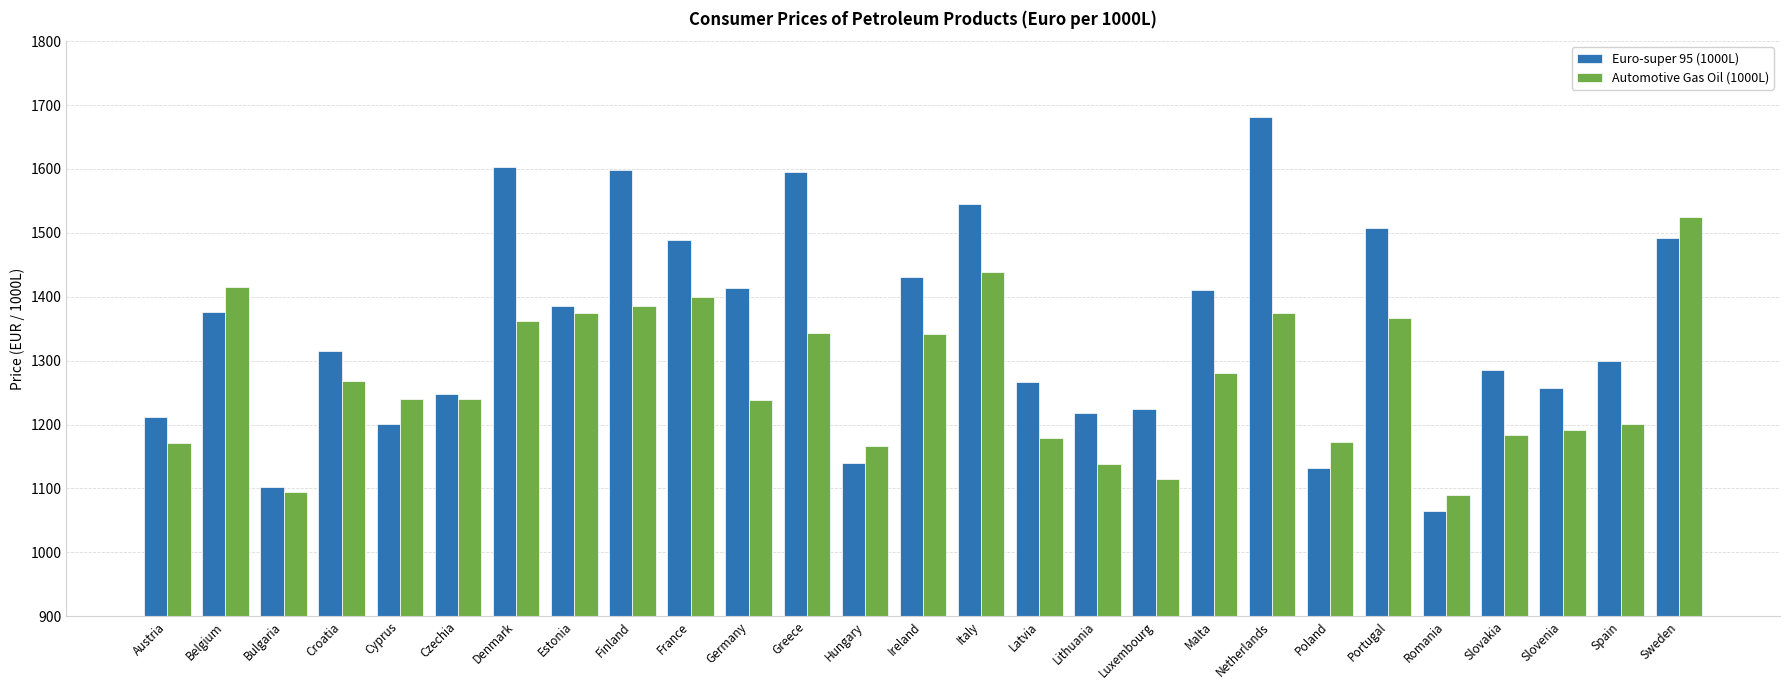

At which category is the sum across all series the highest?

Netherlands